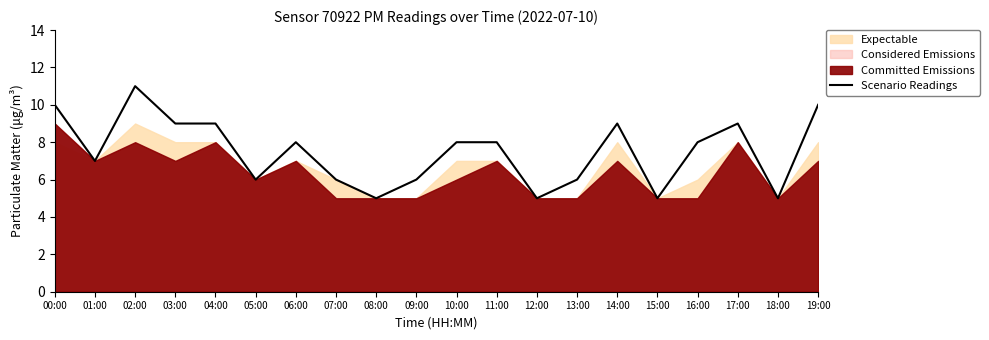

True or false: Scenario Readings has a value of 11 at 02:00.

True